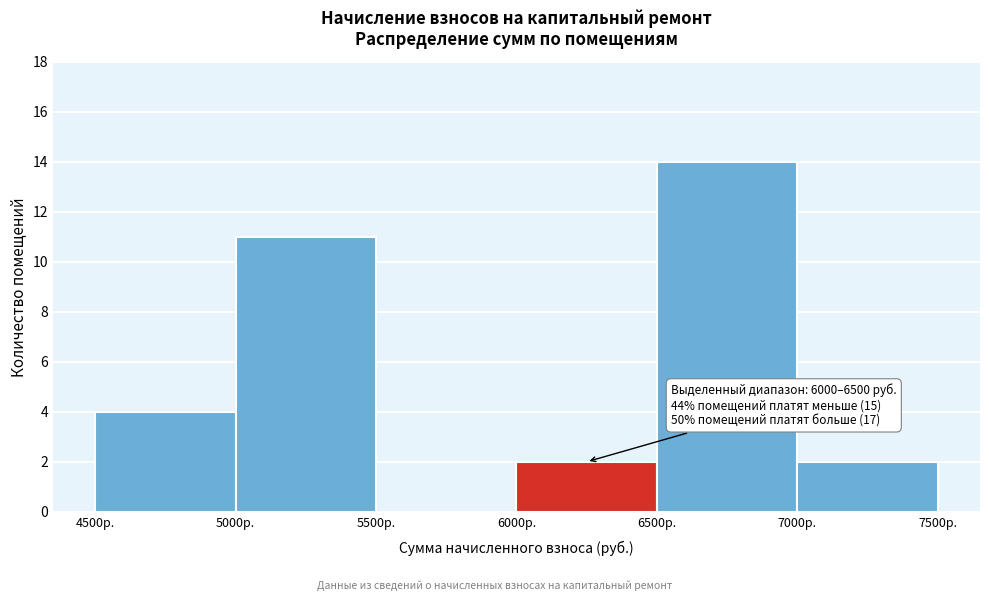

Over which range of the x-axis is the bar tallest?

6500 to 7000